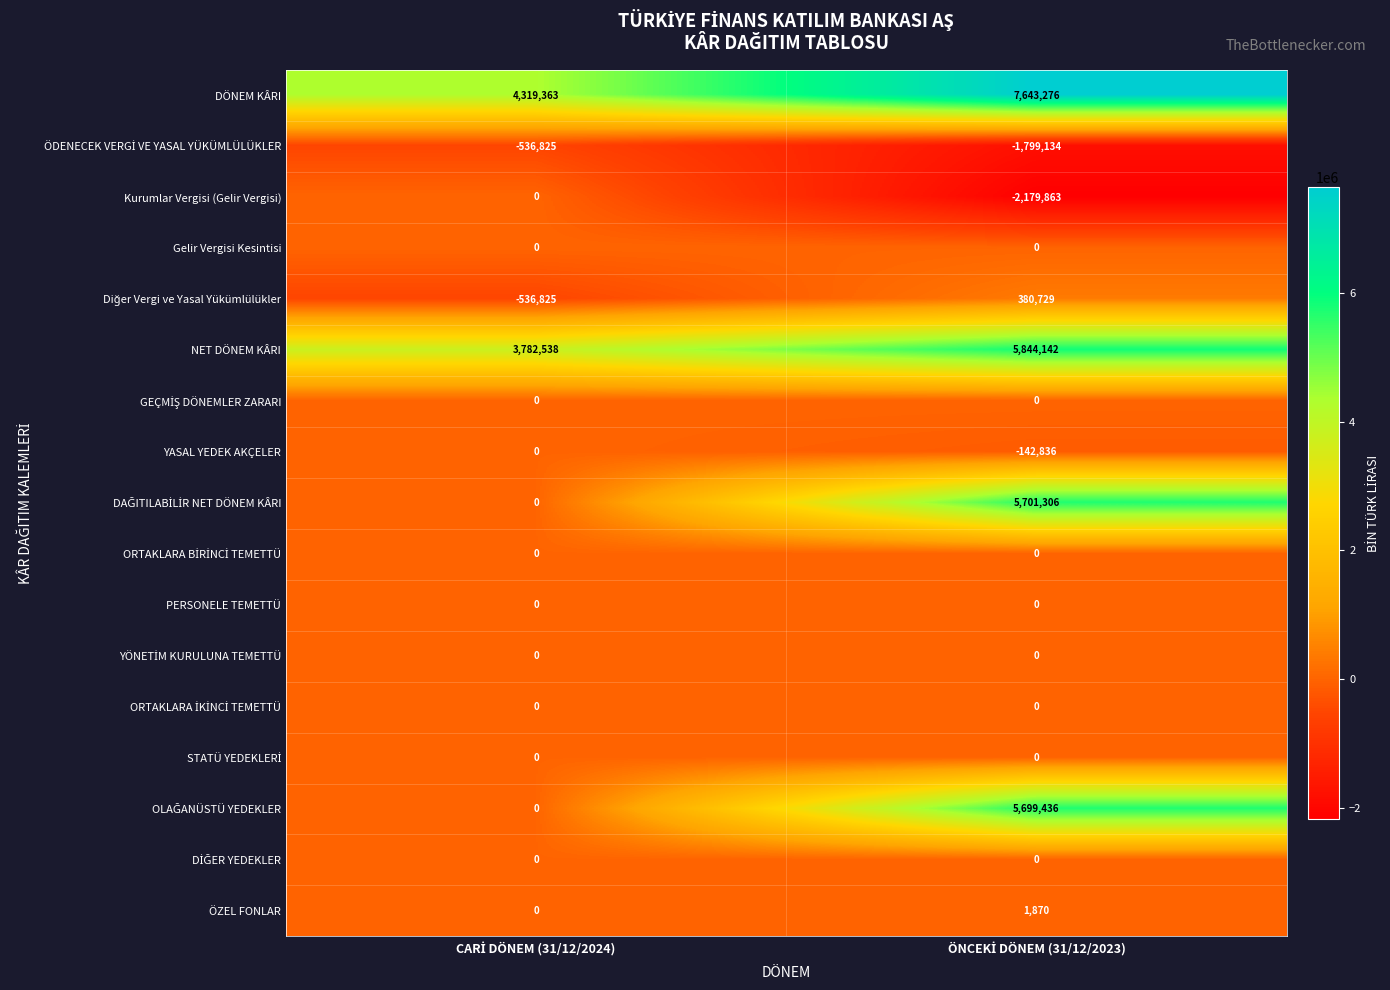

Count the number of data series in this chart.

17